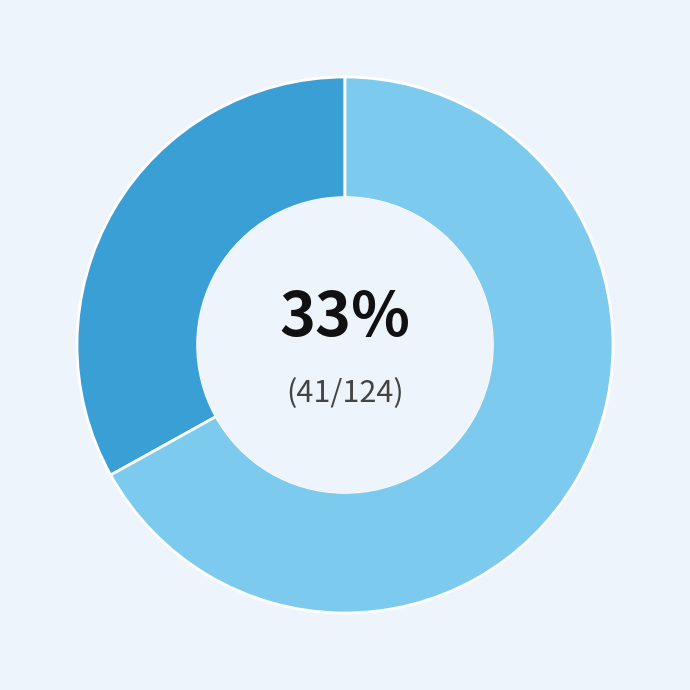

Does any single category account for the majority?

Yes